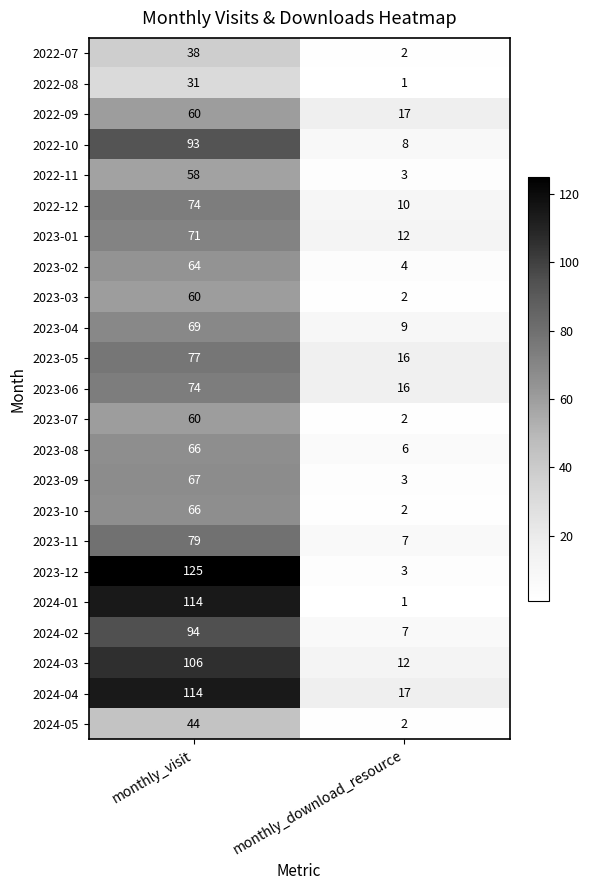

At how many categories does at least one series exceed 60?

1